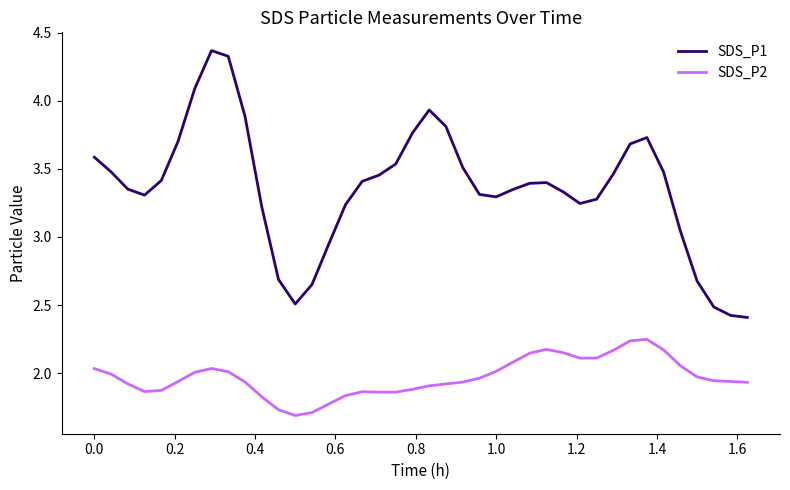

In SDS_P1, how many points are higher than both neighbors (excluding endpoints)?

4